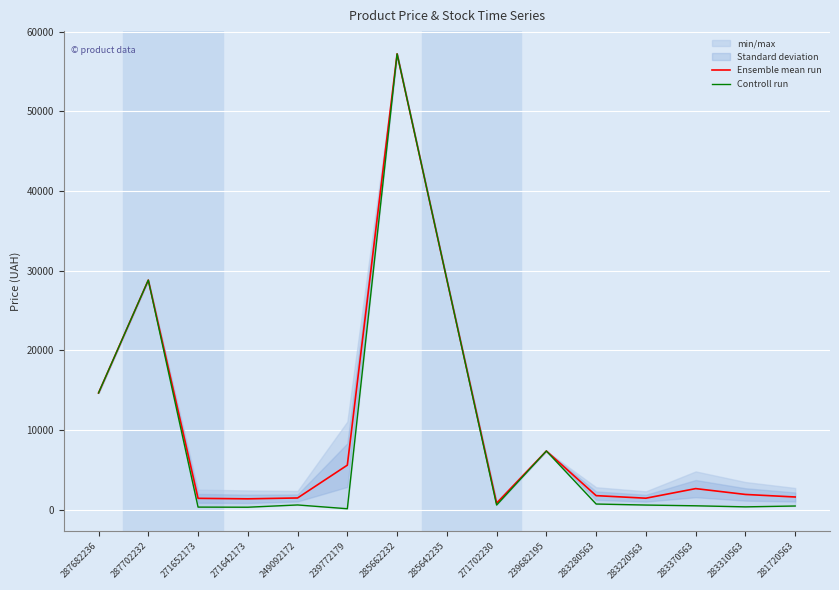

What is the spread (max minus min) of values at 283280563?

1052.9